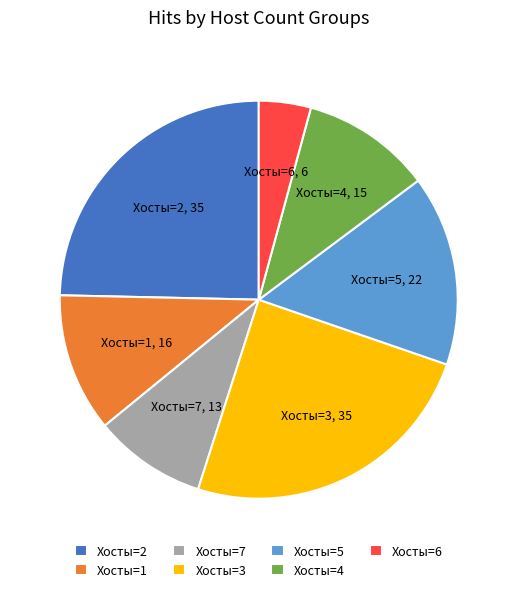

Which slice is the smallest?

Хосты=6